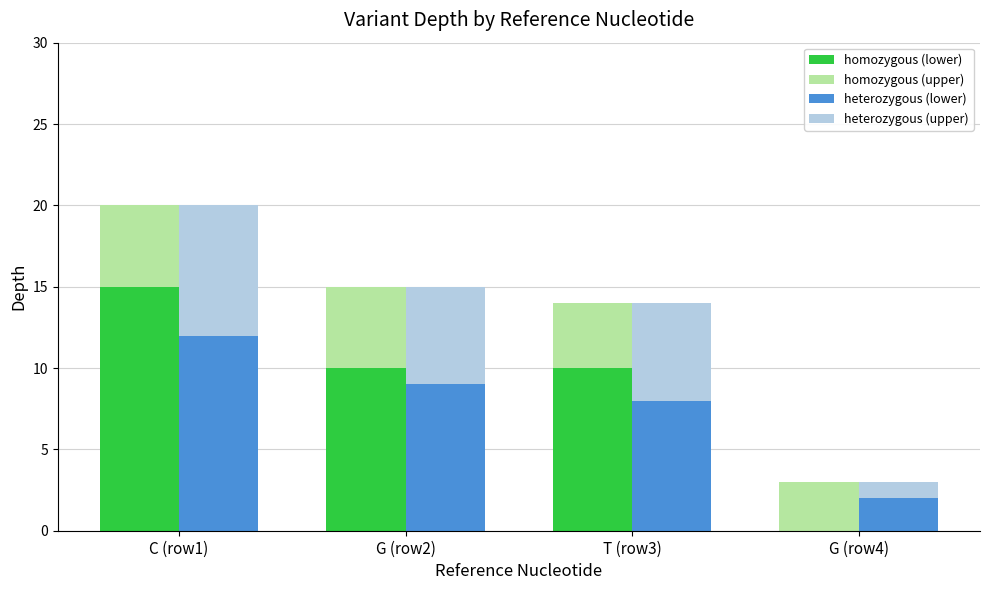

At which label does homozygous (lower) reach its minimum?

G (row4)